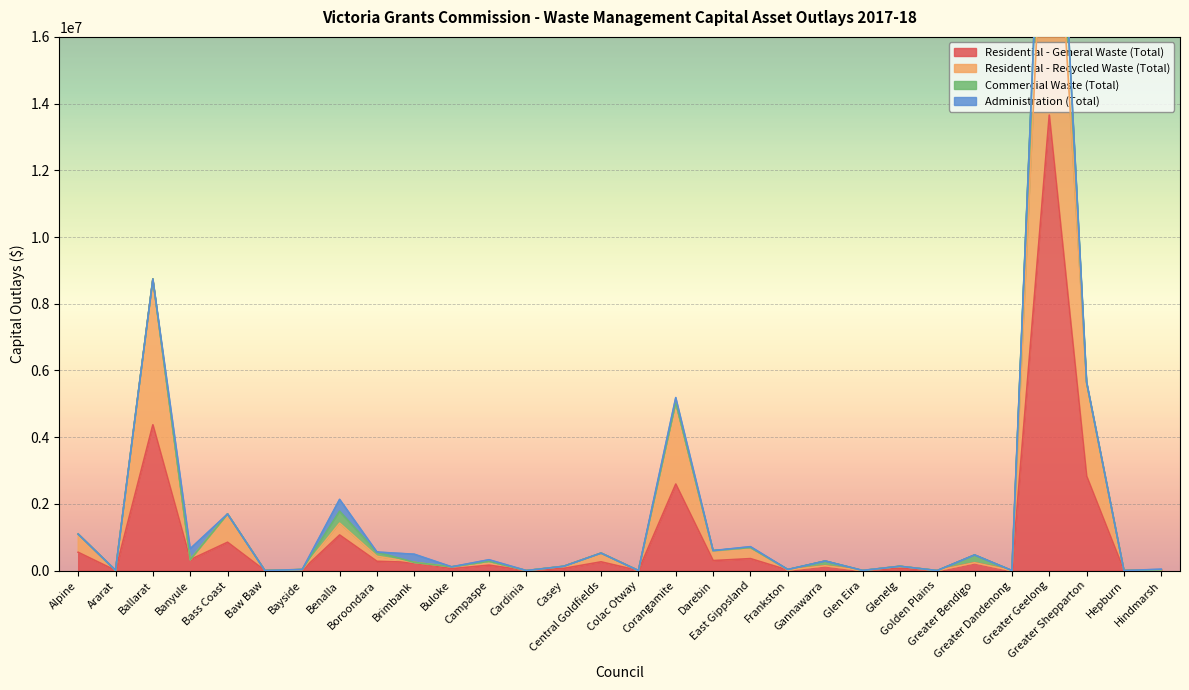

What is the difference between the maximum and minimum values in the Residential - Recycled Waste (Total) series?

24194435.9